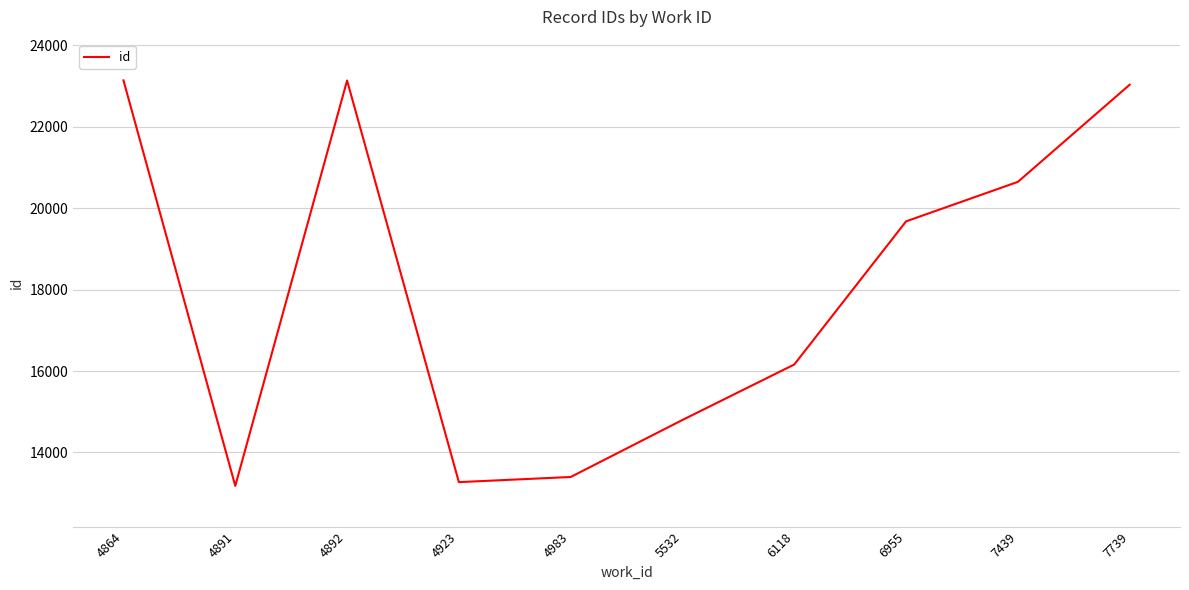

The chart shows a value of 19239 at 5532. True or false?

False